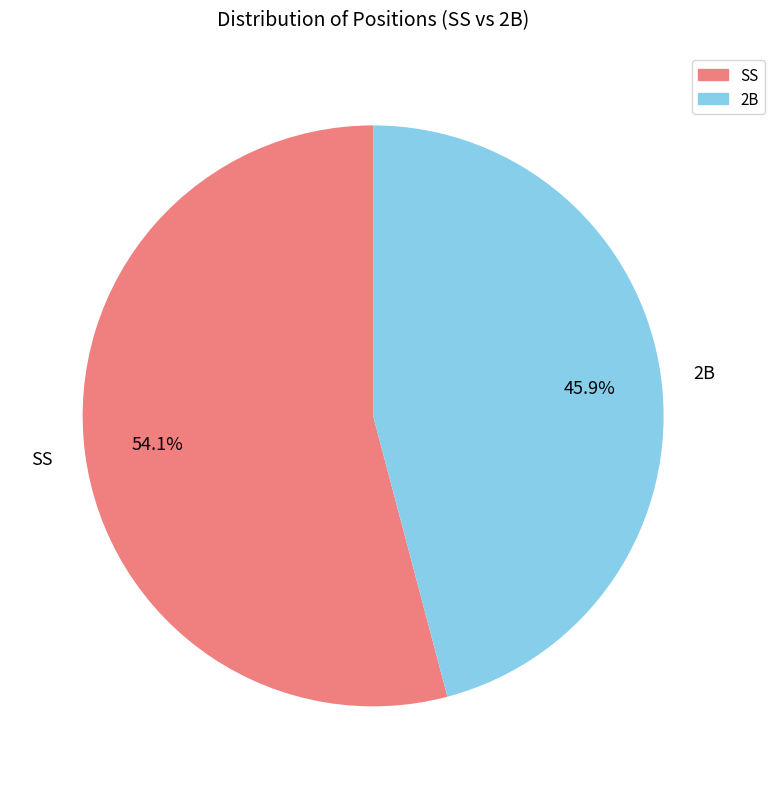

The 2B slice represents 46% of the pie. True or false?

True